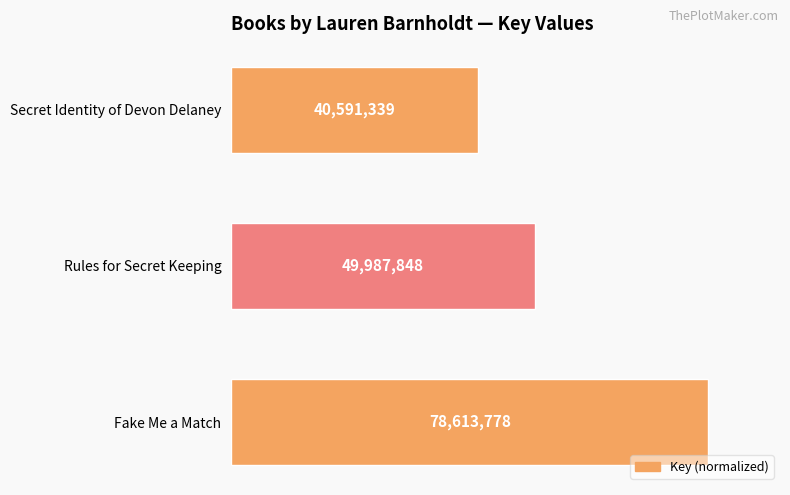

How many bars are there in total?

3